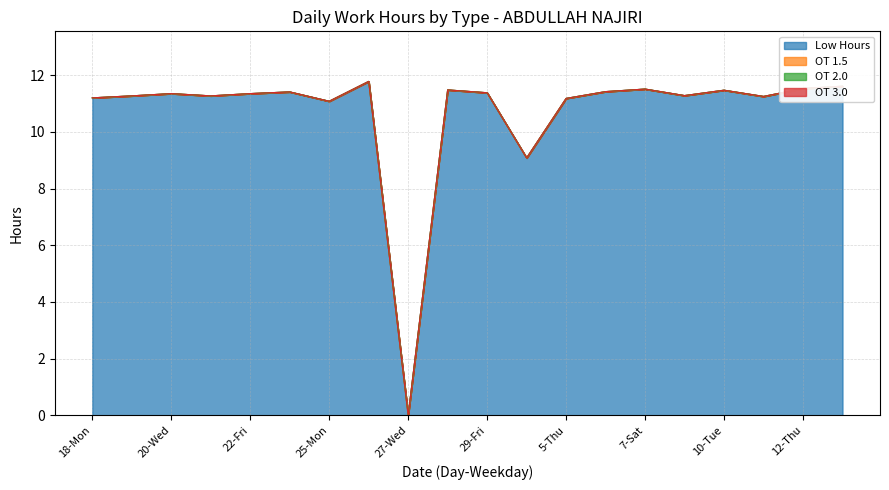

What is the total value across all series at 10-Tue?

11.5